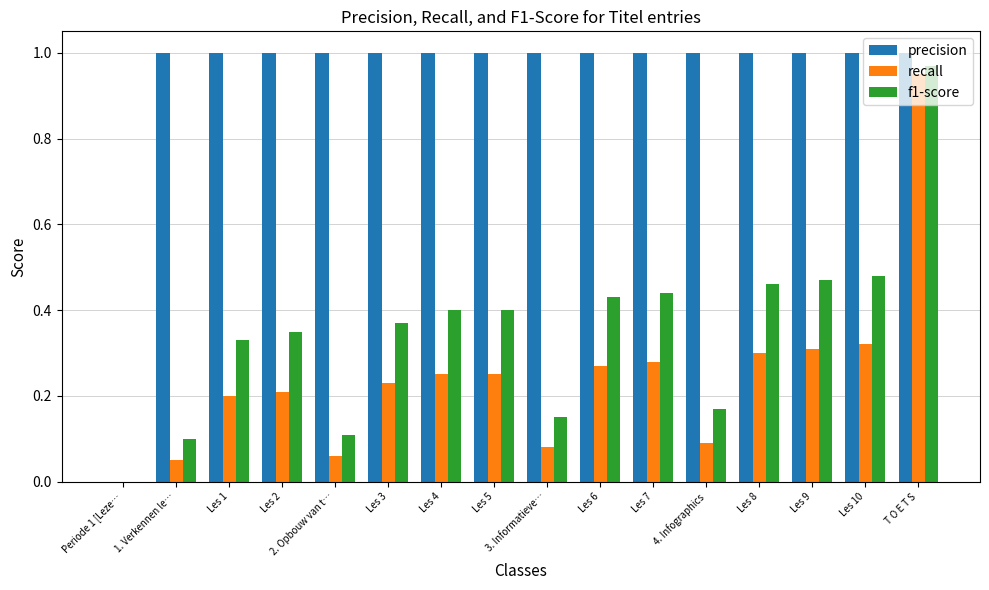

Which series changed the most between Les 2 and 2. Opbouw van t…?

f1-score